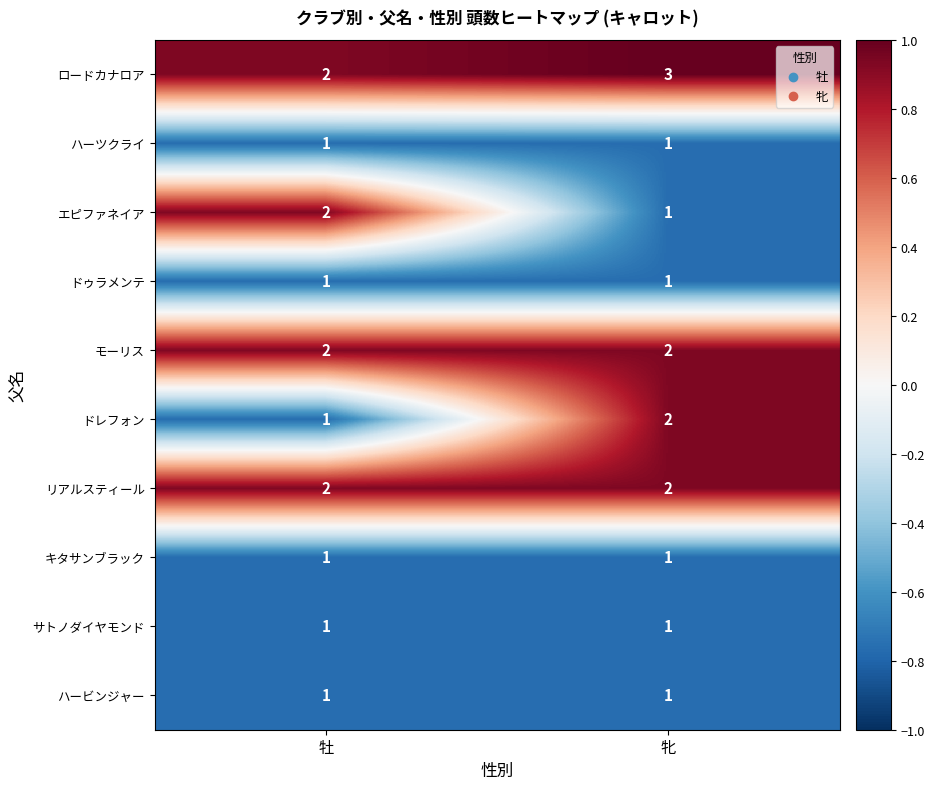

How many distinct data groups are displayed?

10